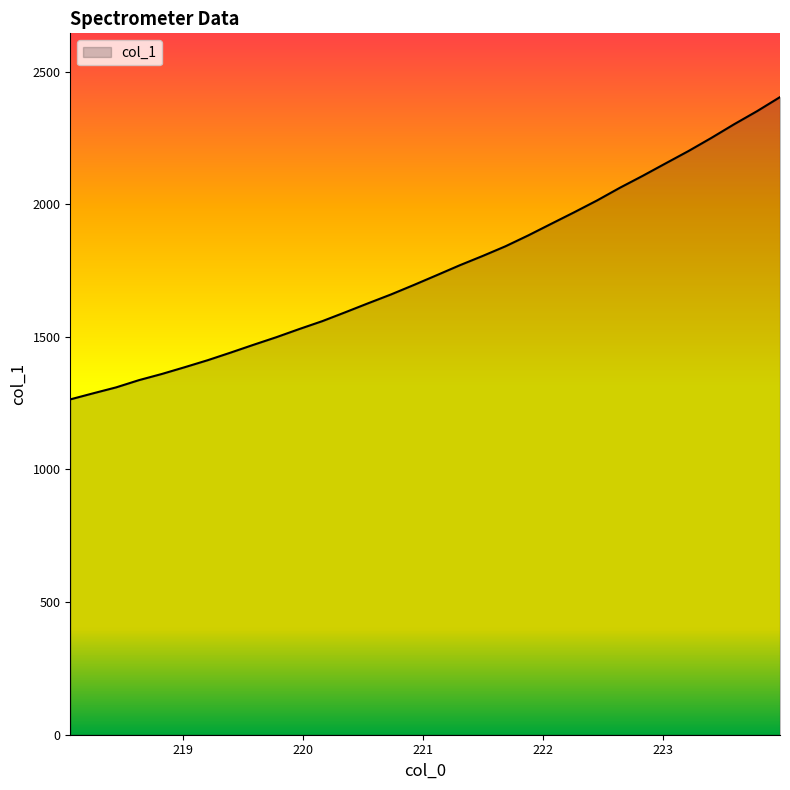

What is the difference between the maximum and minimum values?

1139.7